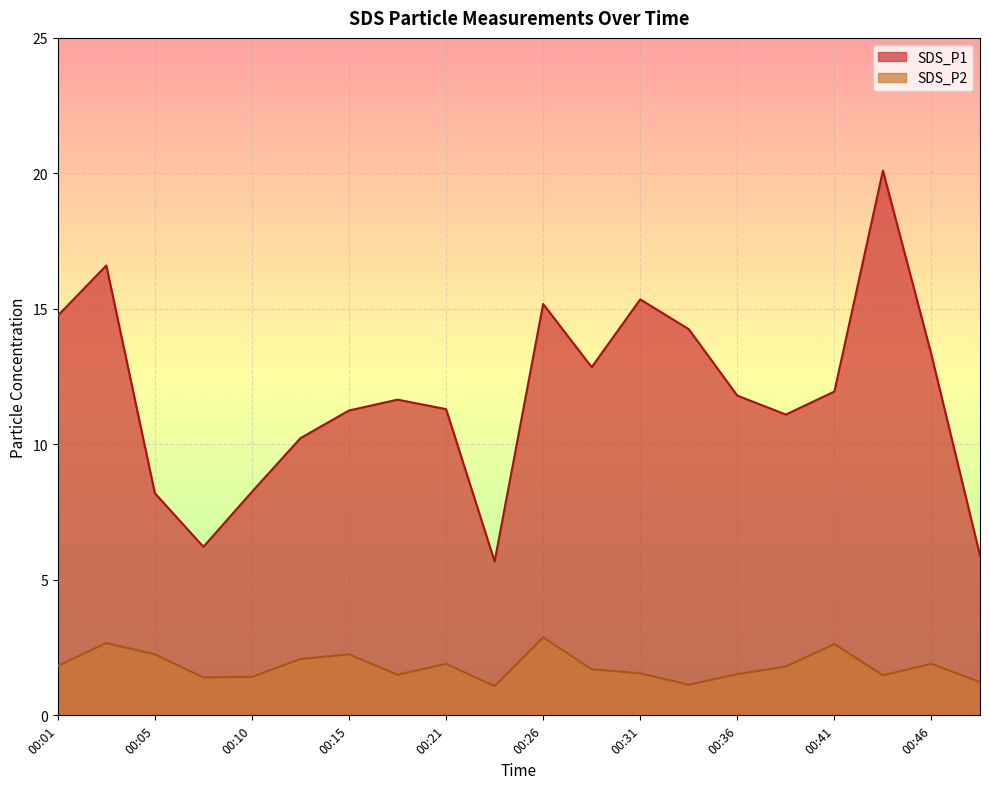

List the series in order of their peak value, highest first.

SDS_P1, SDS_P2